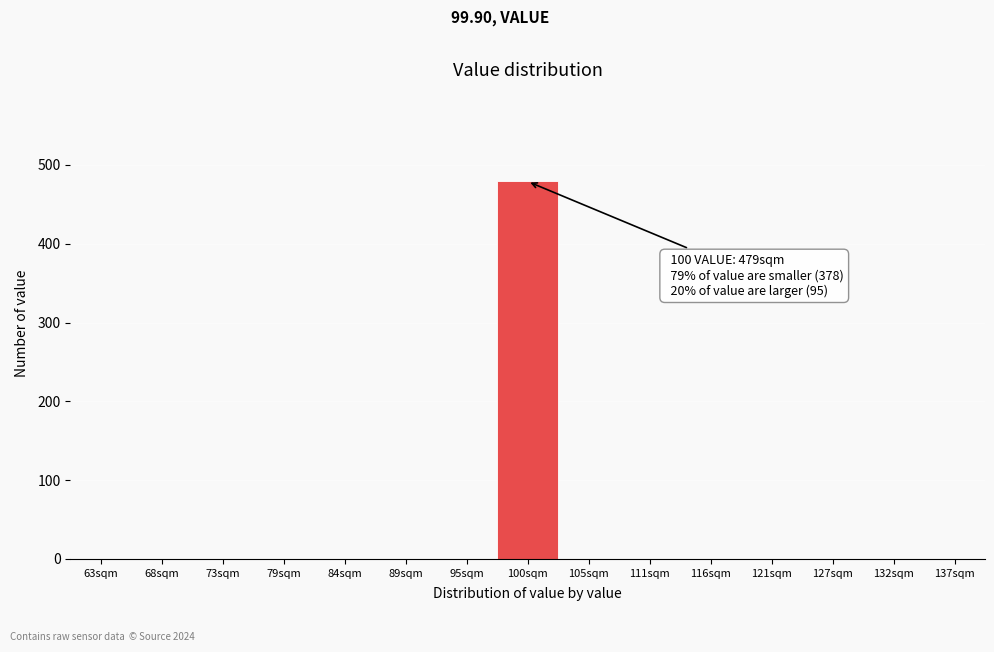

Which range on the x-axis has the tallest bar?

97 to 103